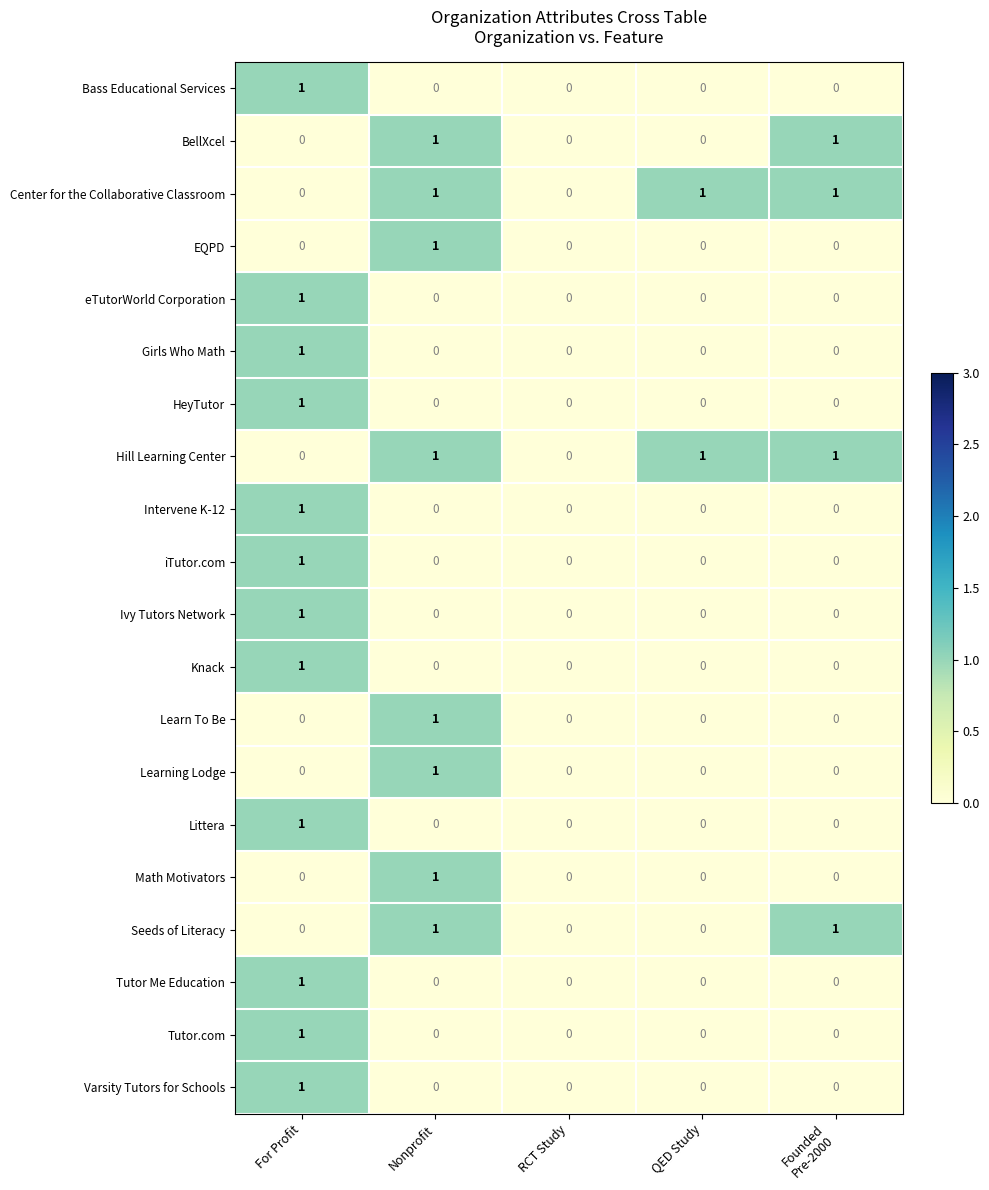

True or false: Intervene K-12 has a value of 1 at For Profit.

True